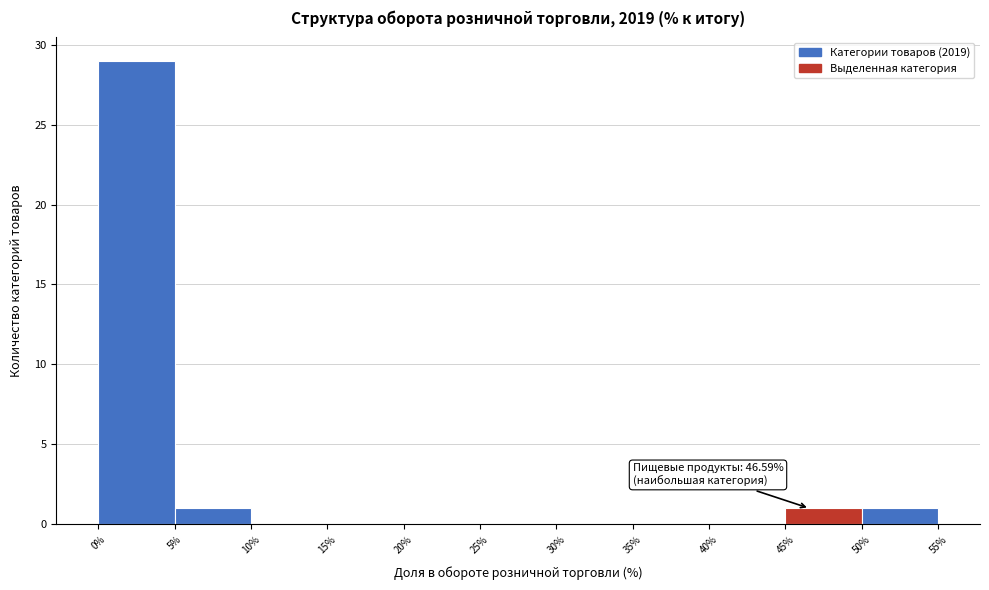

Which range on the x-axis has the tallest bar?

0% to 5%